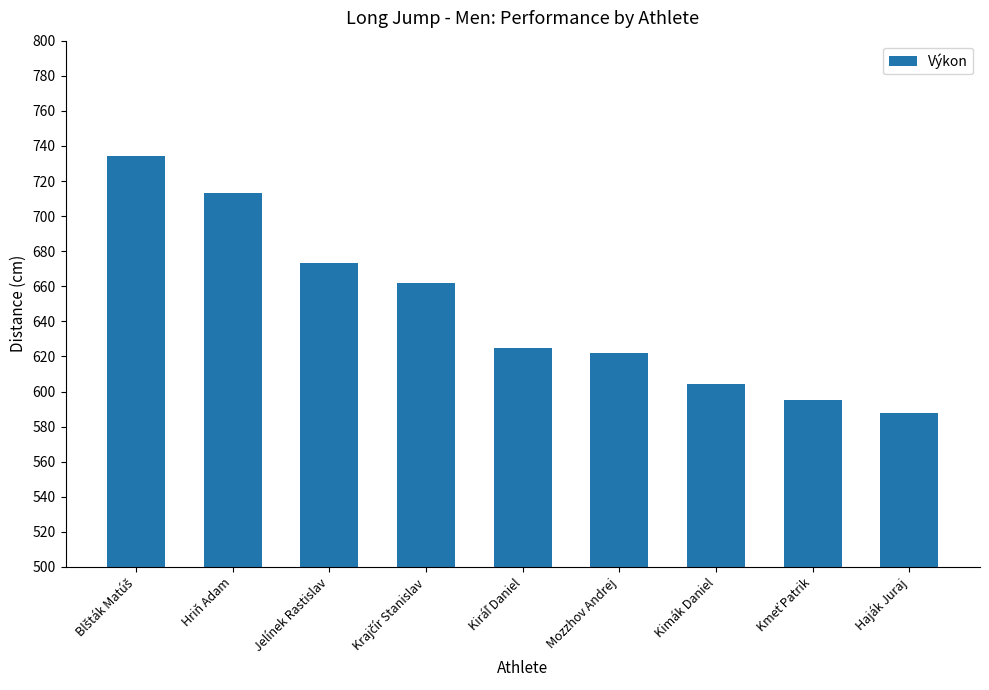

Approximately how many times larger is the value at Mozzhov Andrej compared to Jelínek Rastislav?

0.9